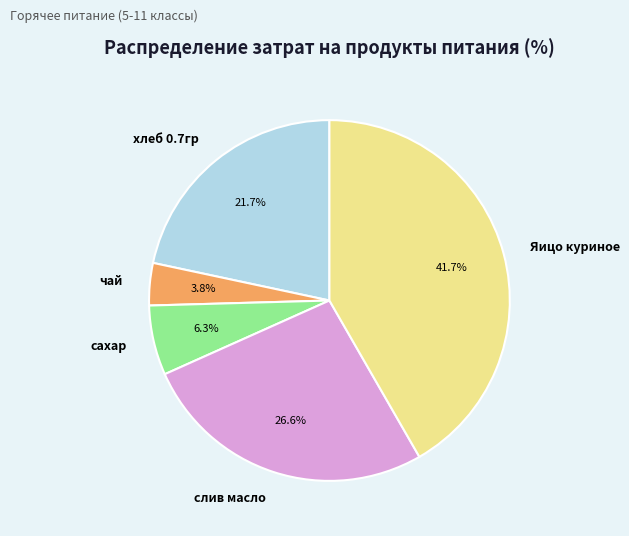

What is the largest slice in the pie chart?

Яицо куриное